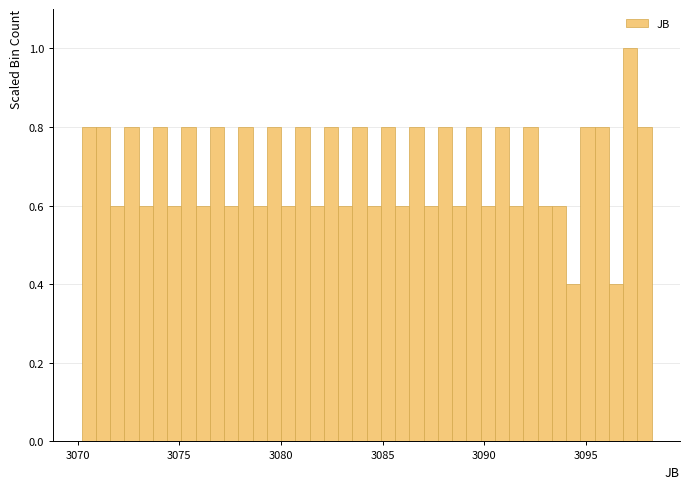

Read against the x-axis, roughly where is the centre of the tallest bar?

3097.0